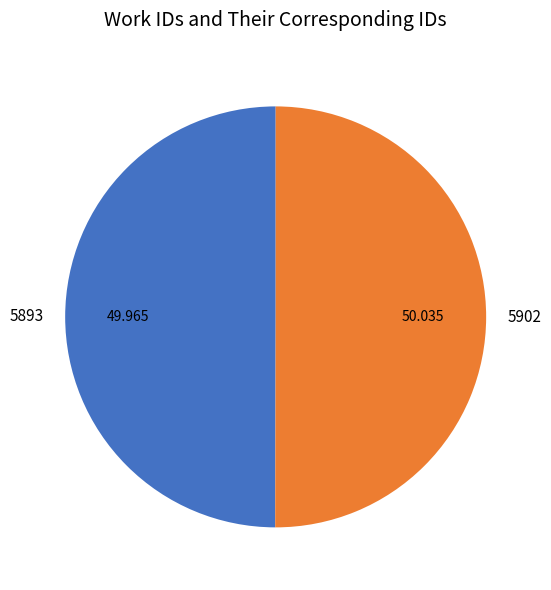

Is the sum of 5893 and 5902 greater than half?

Yes